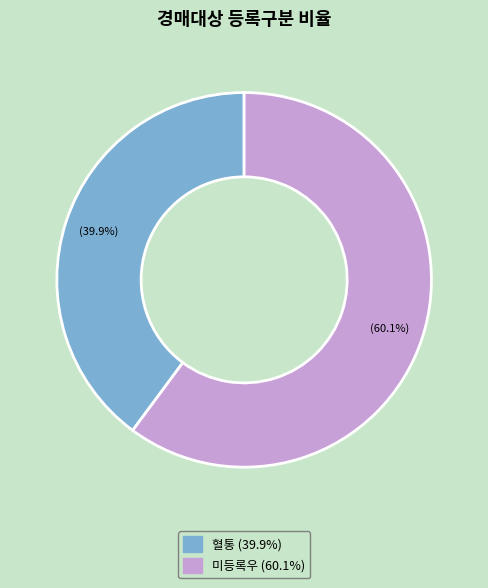

Combined, do 미등록우 and 혈통 account for over 50%?

Yes